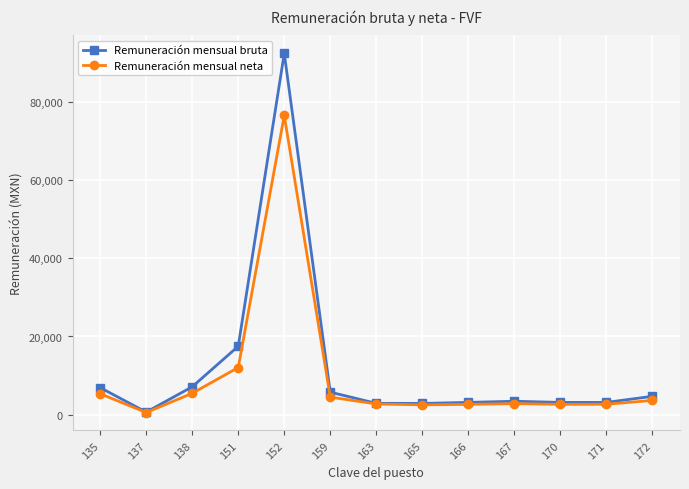

What is the spread (max minus min) of values at 159?

1275.4